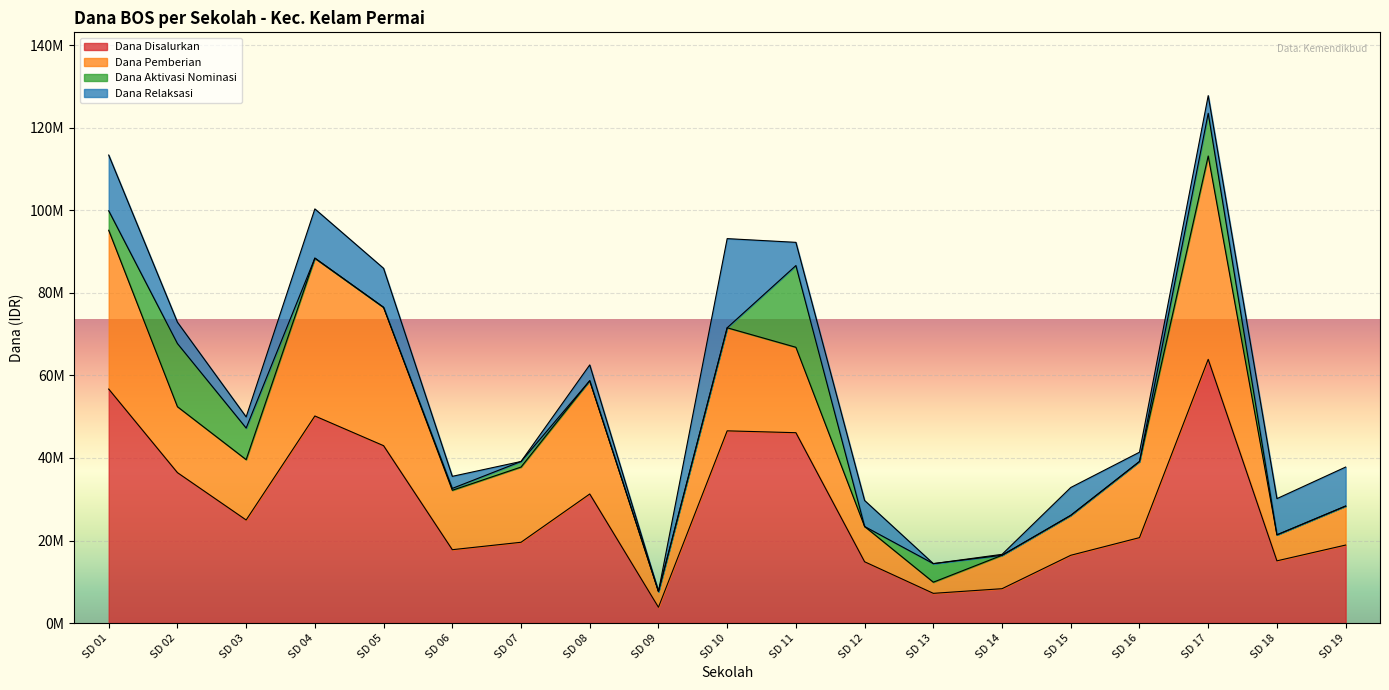

How many data points in Dana Pemberian are above 15975000?

9